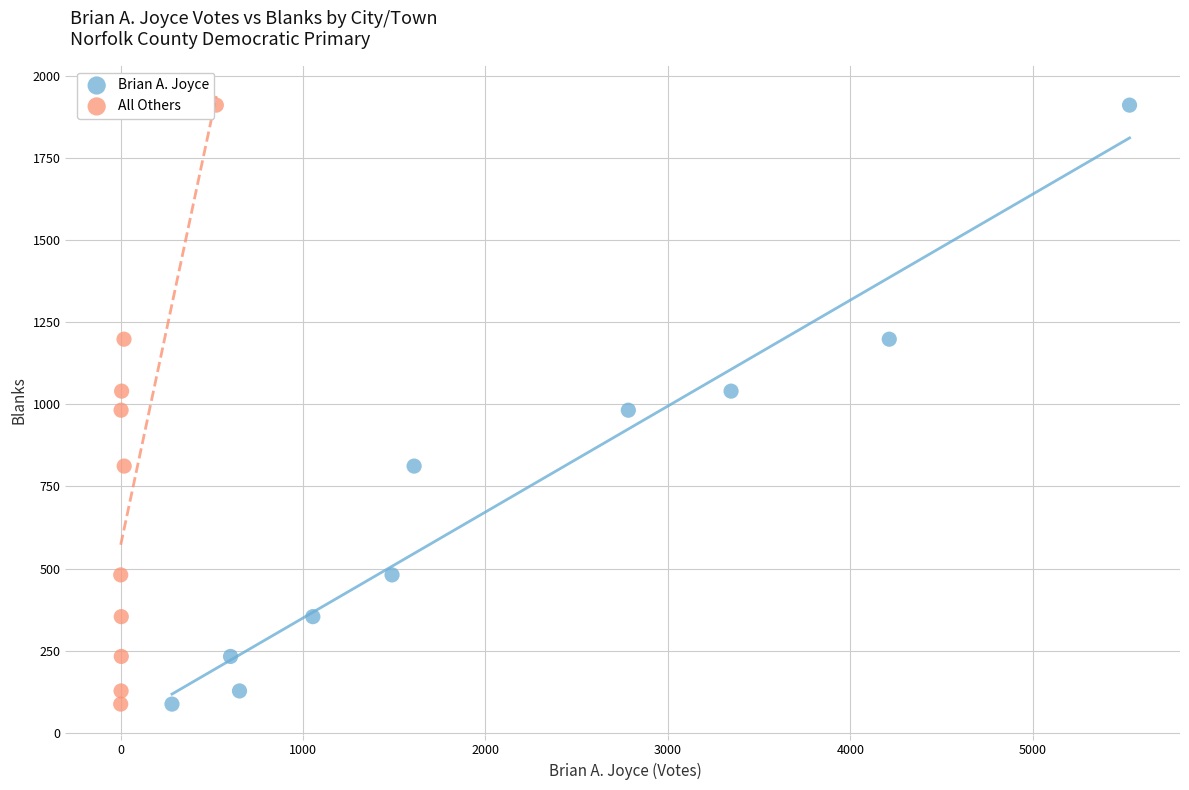

What are all the series names shown in the legend?

Brian A. Joyce, All Others